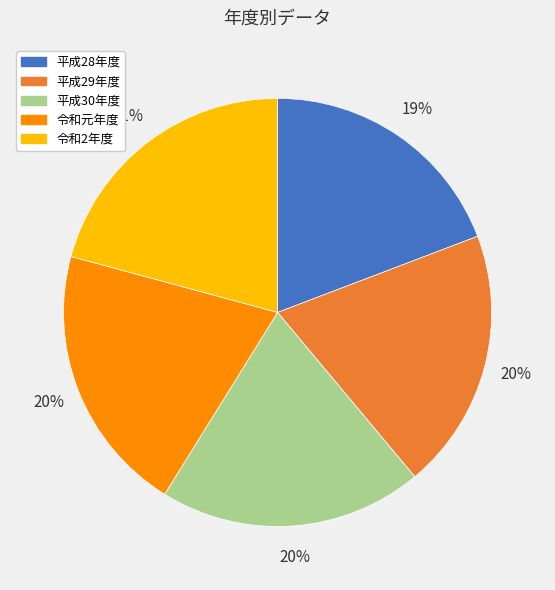

What is the smallest slice in the pie chart?

平成28年度